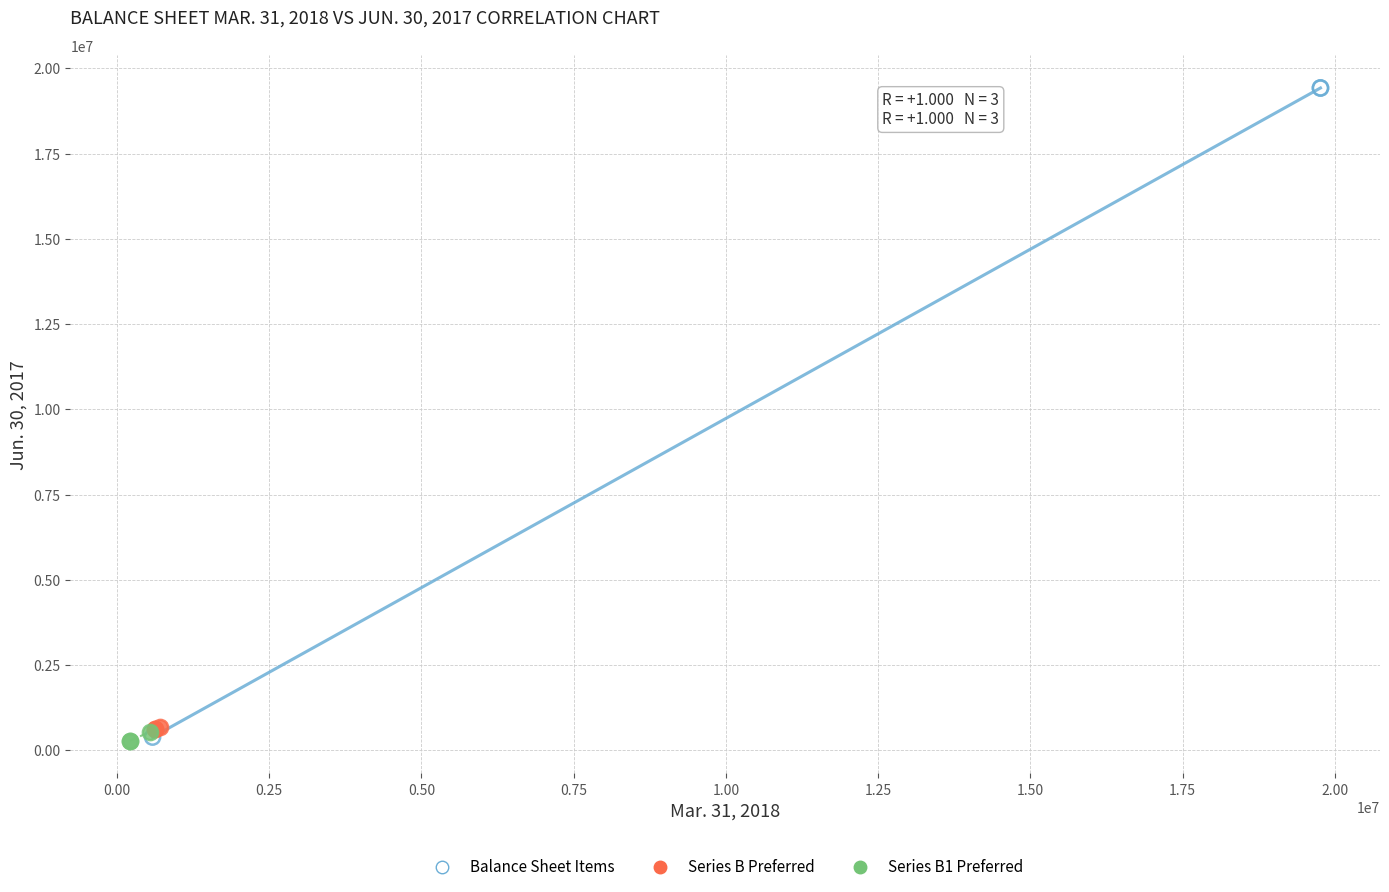

Which series has the largest Y range (max minus min)?

Balance Sheet Items